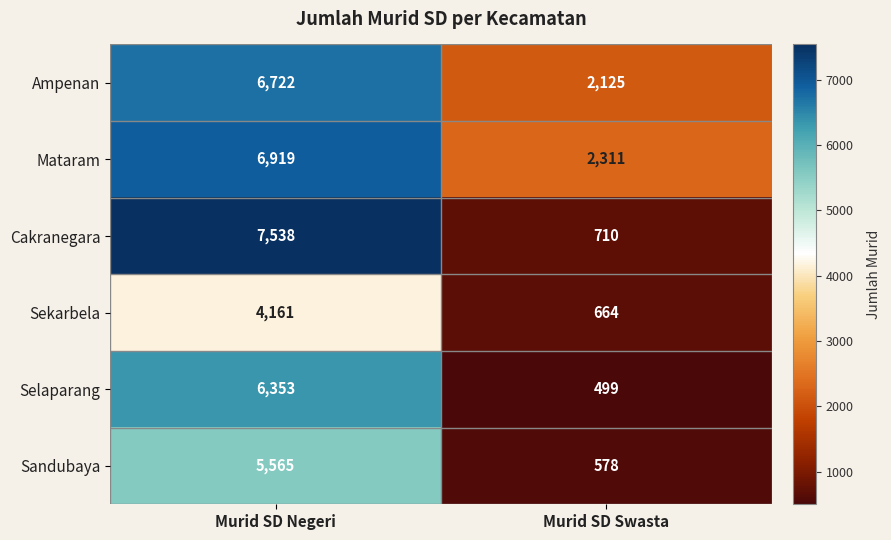

At how many categories does at least one series exceed 2000?

2